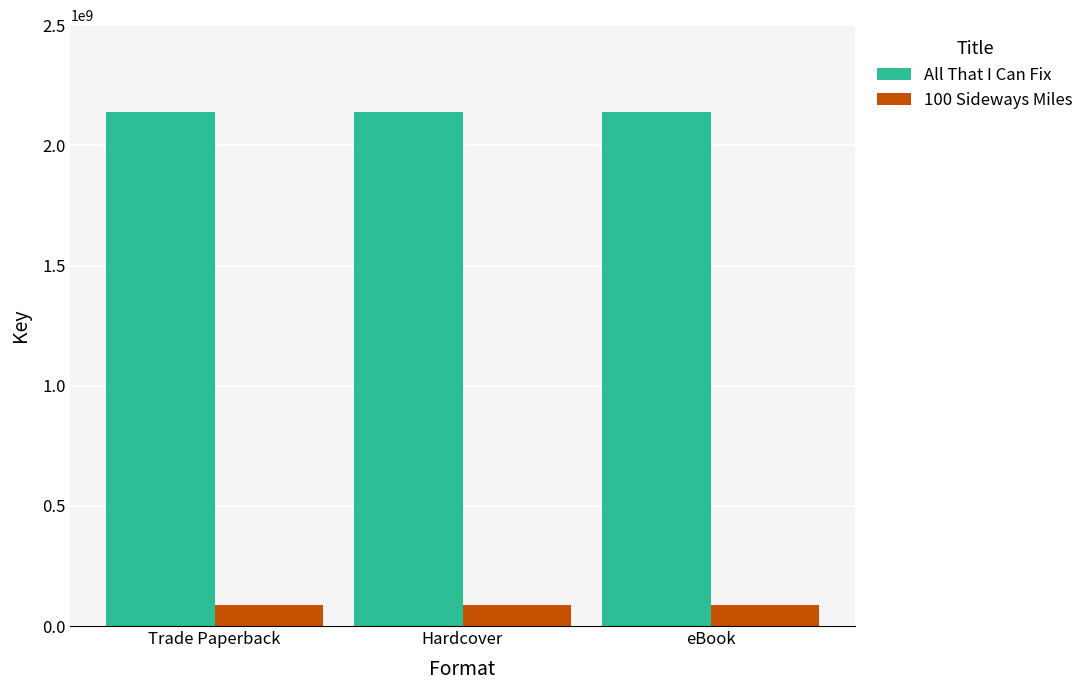

Rank the series by their average value, from highest to lowest.

All That I Can Fix, 100 Sideways Miles